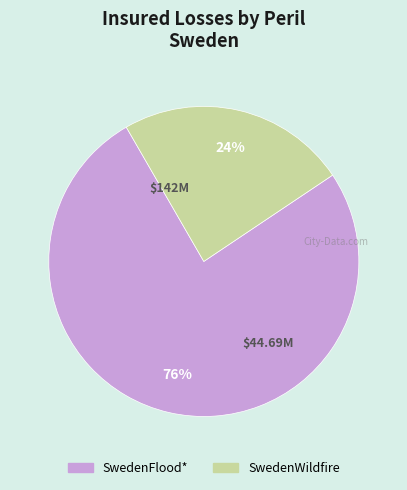

Count the number of slices in the pie.

2